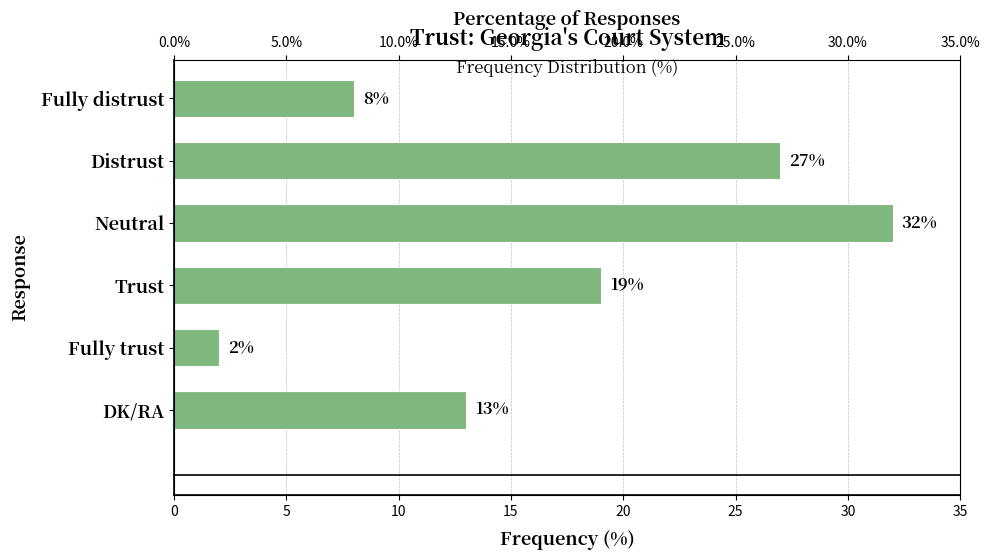

What is the difference between the second highest and minimum values?

25